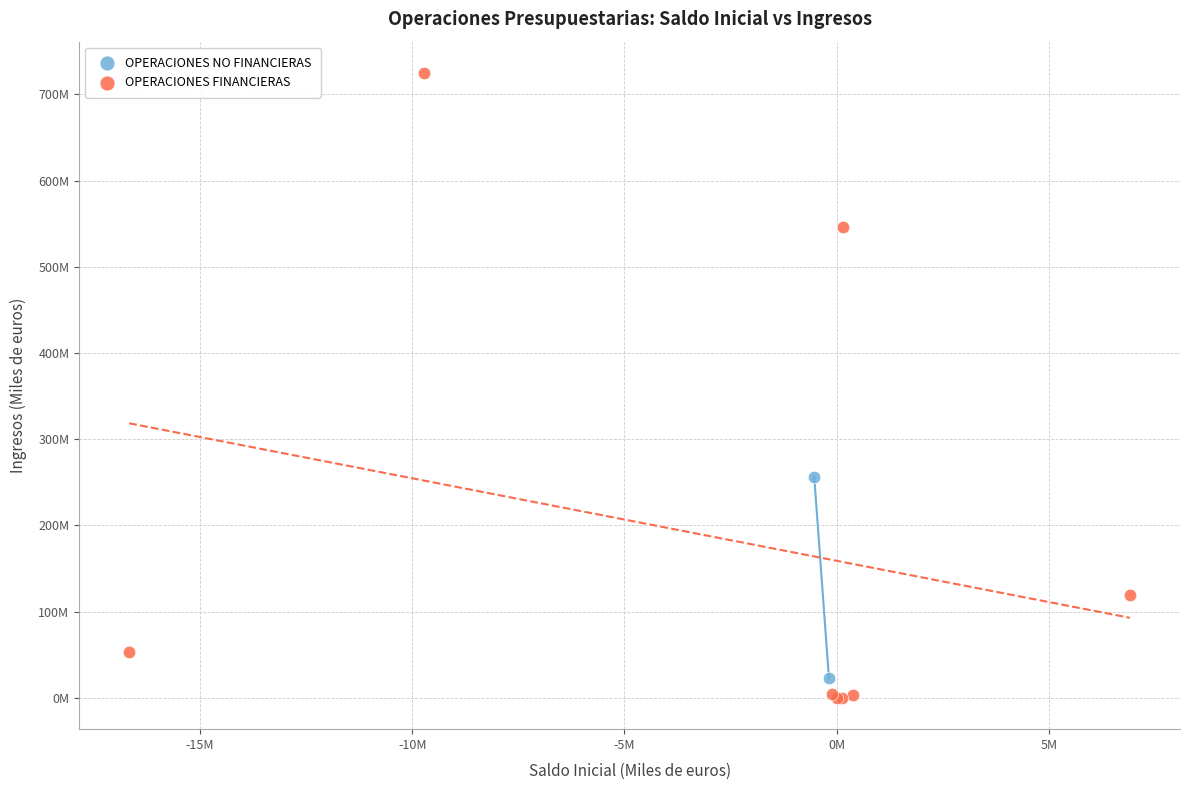

What are all the series names shown in the legend?

OPERACIONES NO FINANCIERAS, OPERACIONES FINANCIERAS